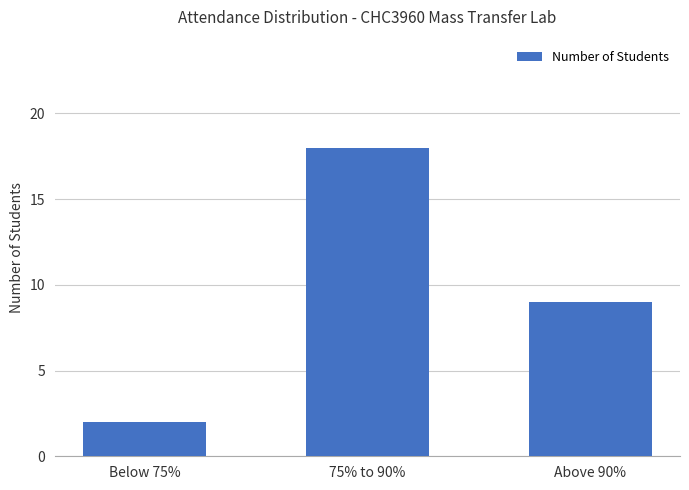

What is the minimum value shown in the chart?

2